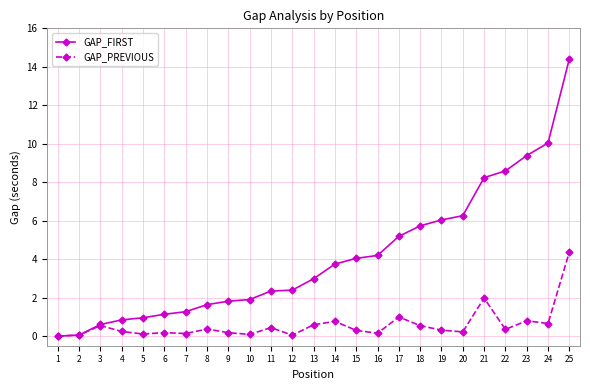

The GAP_FIRST series shows 1.3 at 17. True or false?

False